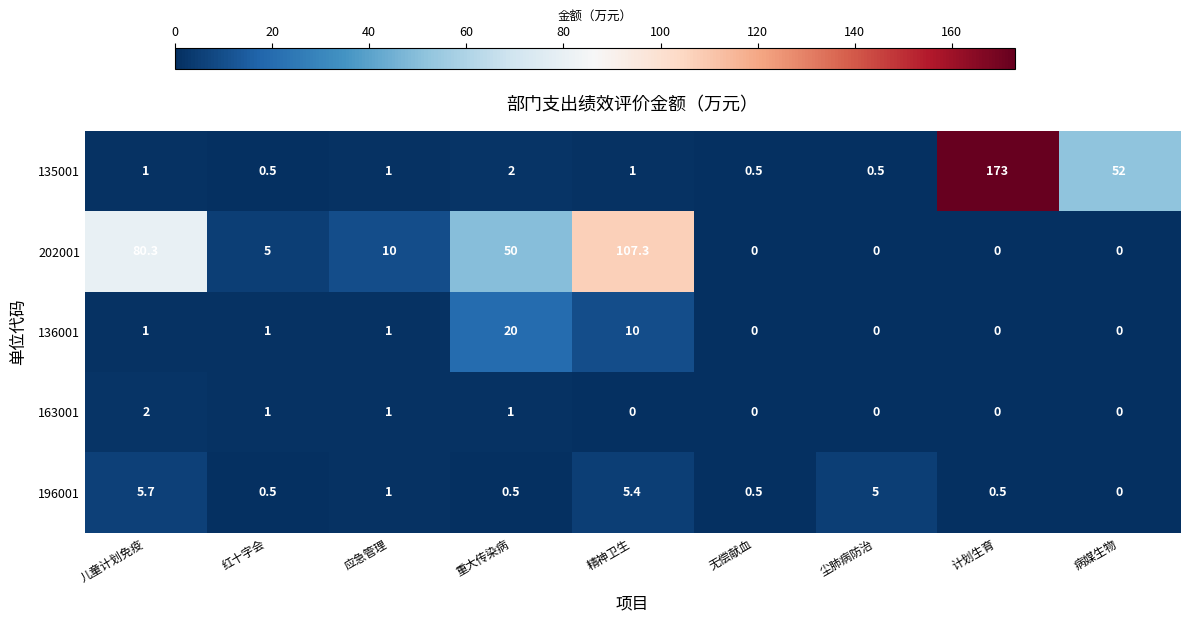

Between 红十字会 and 病媒生物, which series saw the biggest shift?

135001